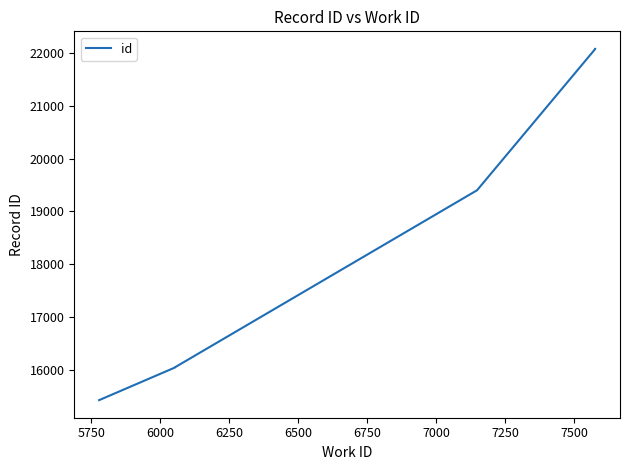

Is it true that the value at 6250 is 5412?

False